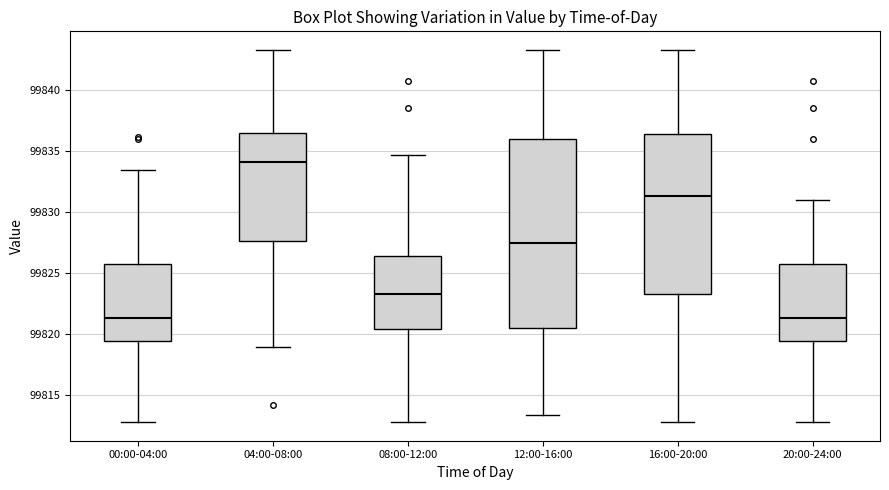

Where does the median line of the box for 04:00-08:00 sit on the y-axis? The values are not printed on the chart, so give them approximately, as read against the axis.

99834.0